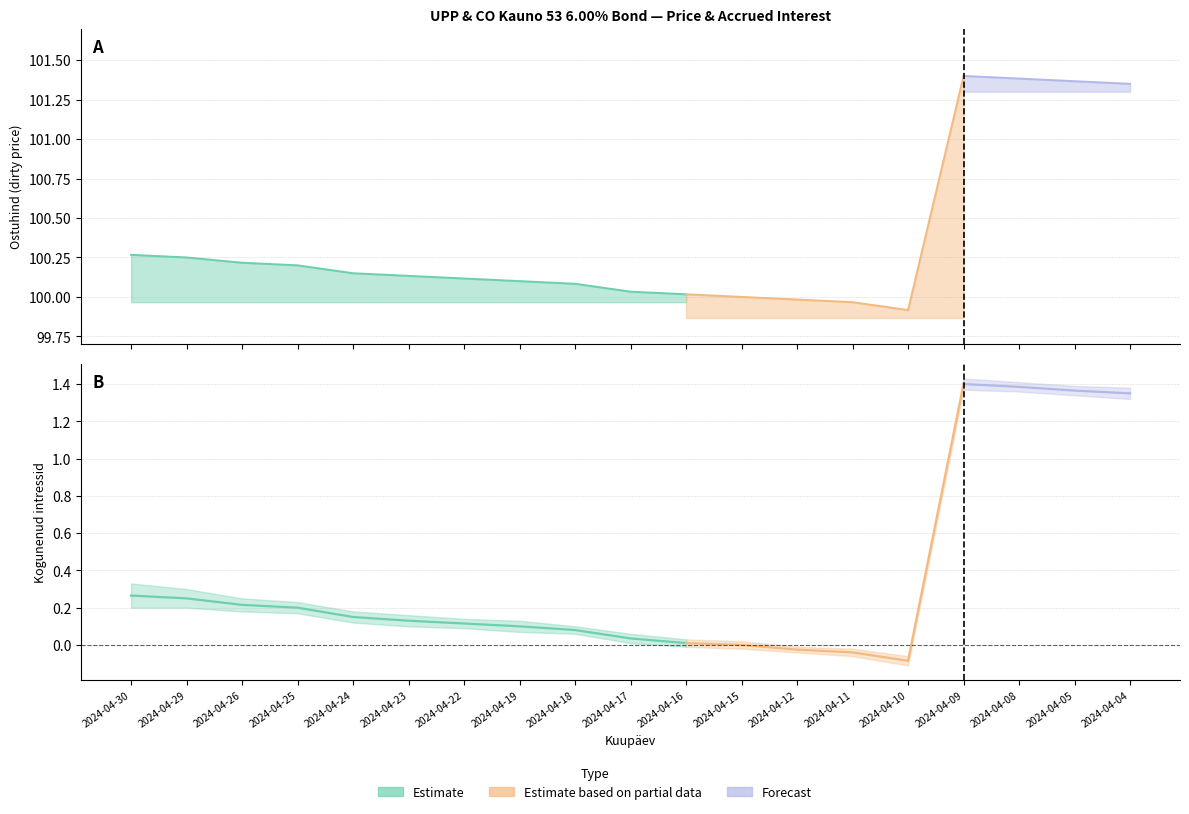

The value of Kogunenud intressid upper at 2024-04-04 is 0.9. True or false?

False